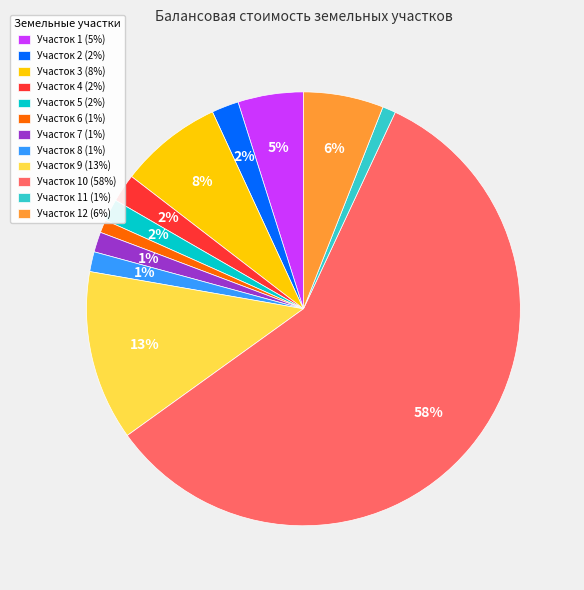

Is there any slice that represents more than half of the pie?

Yes